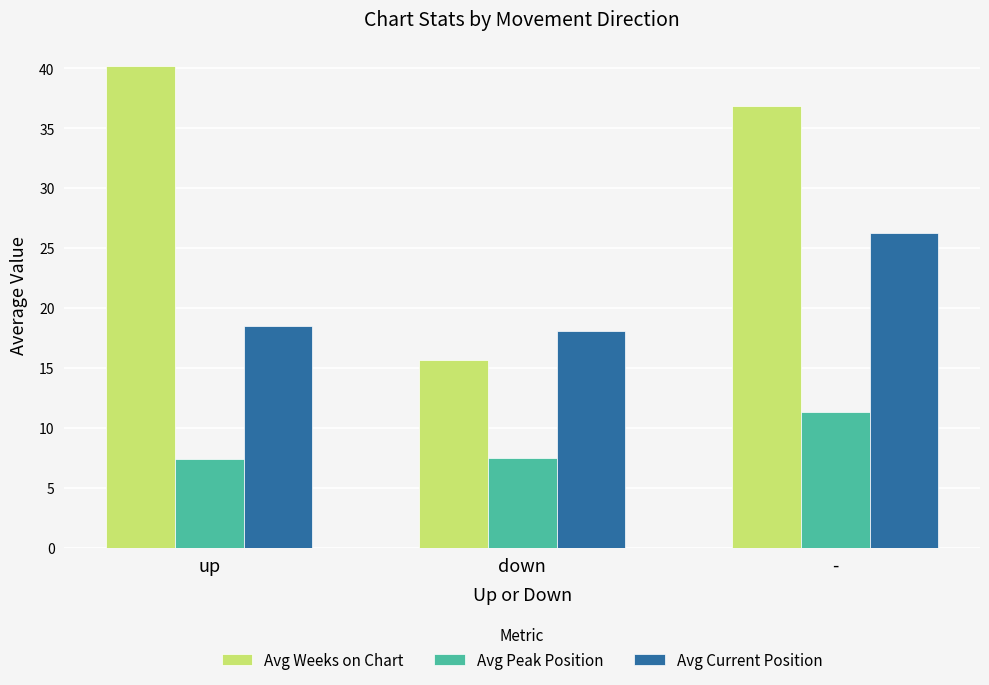

List the series in order of their overall mean, highest first.

Avg Weeks on Chart, Avg Current Position, Avg Peak Position